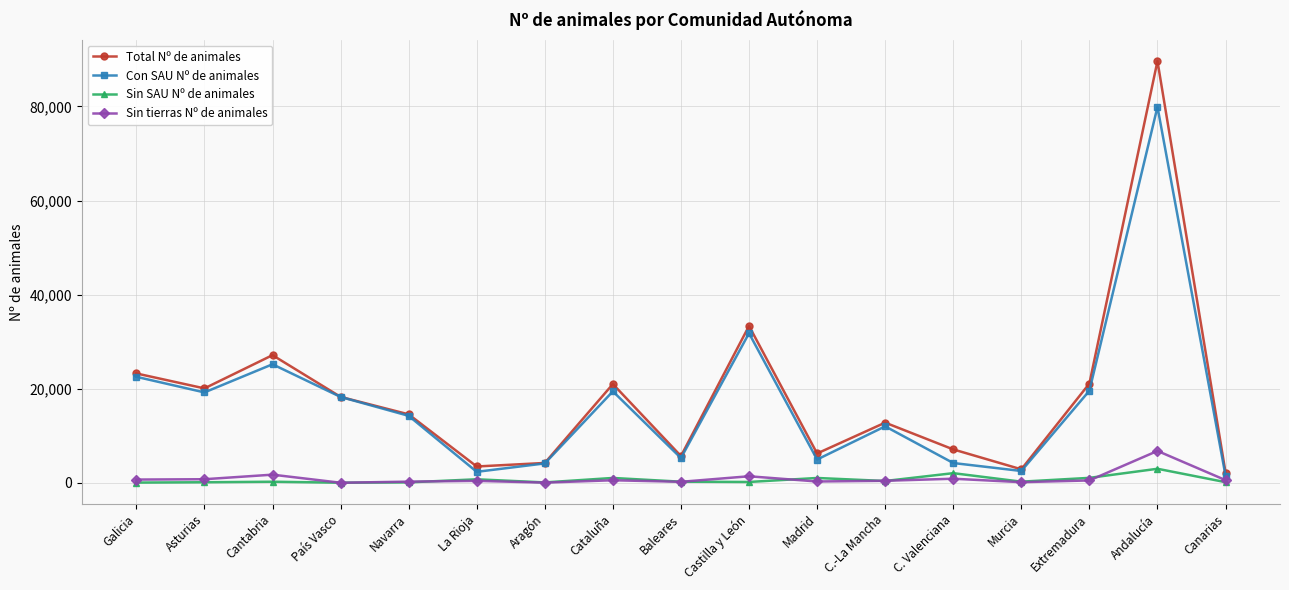

Which series changed the most between Galicia and Baleares?

Total Nº de animales